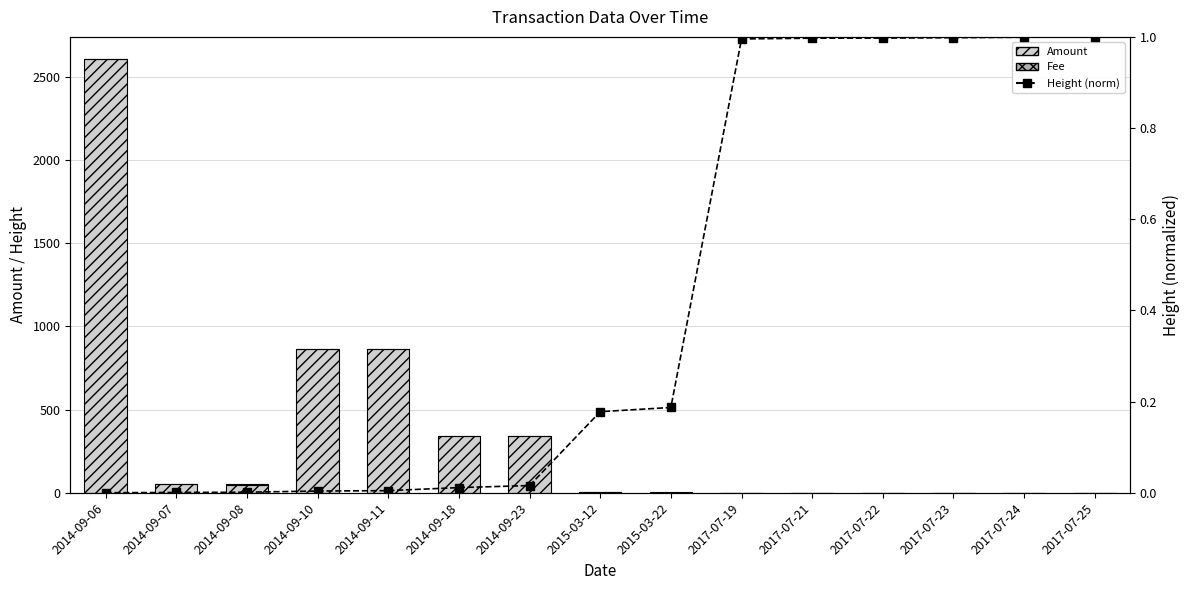

At how many categories does at least one series exceed 2038?

1